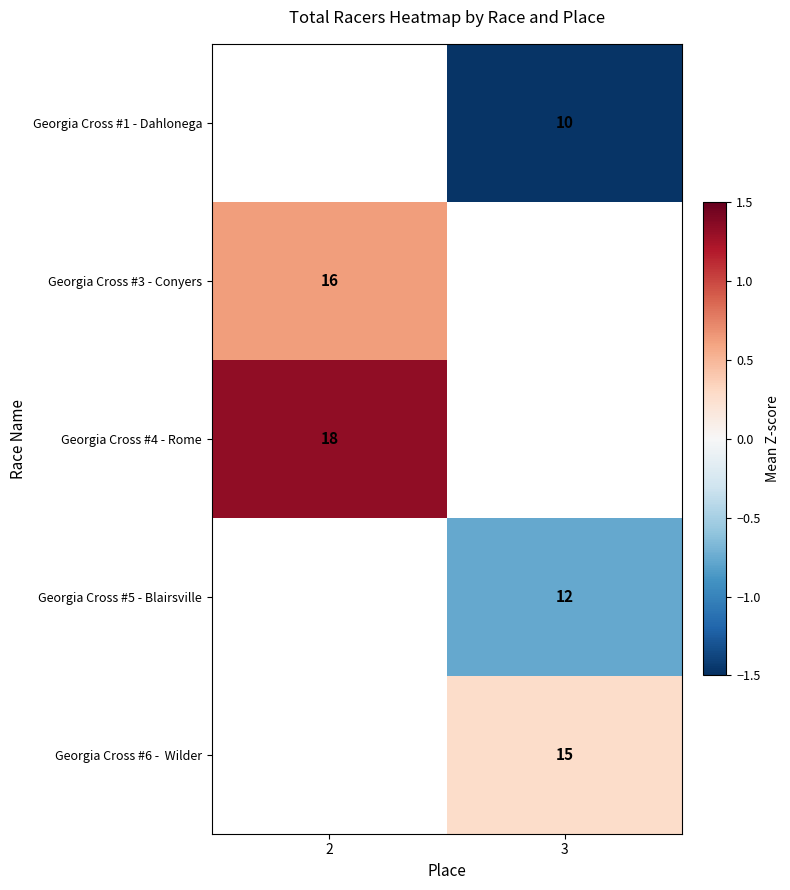

What is the approximate value of Georgia Cross #5 - Blairsville at 3?

-0.8